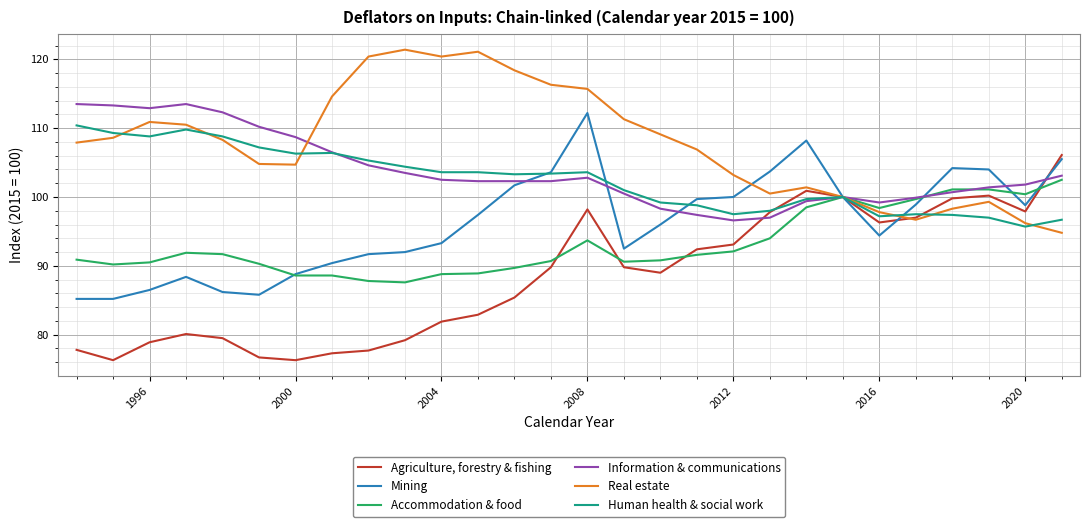

List the series in order of their peak value, highest first.

Real estate, Information & communications, Mining, Human health & social work, Agriculture, forestry & fishing, Accommodation & food